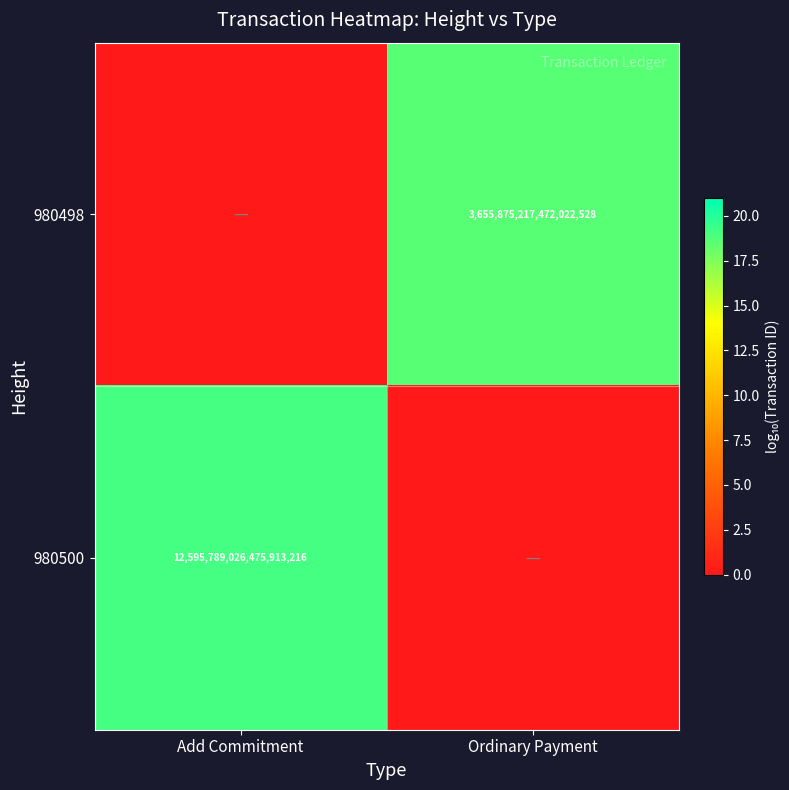

The value of 980498 at Ordinary Payment is 29.5. True or false?

False